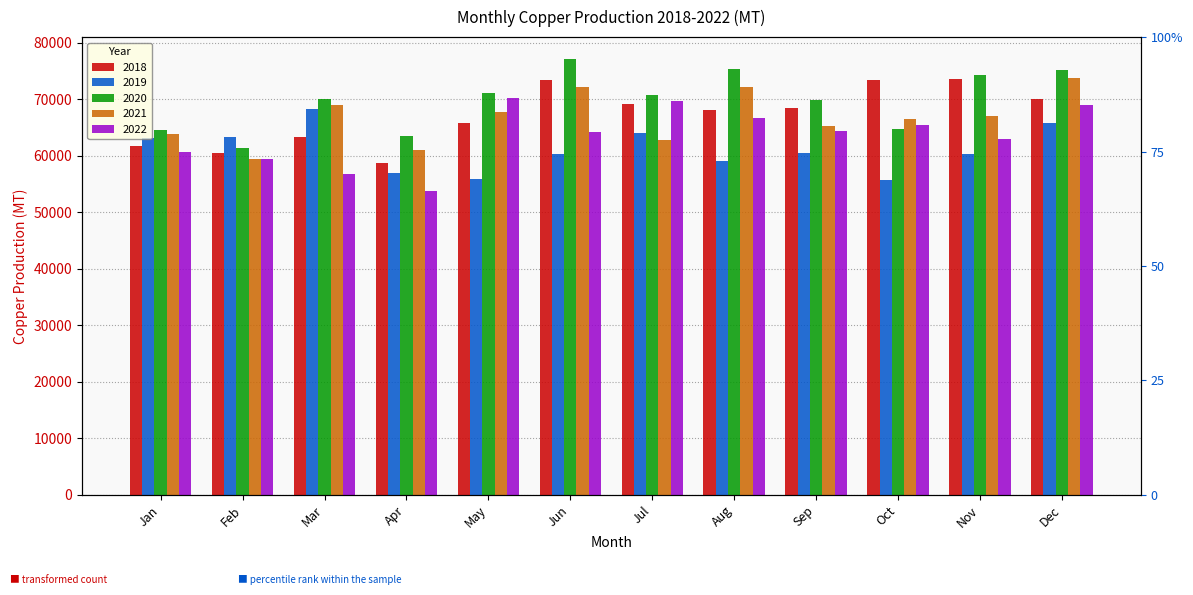

What value does the 2021 series have at Mar?

68921.6